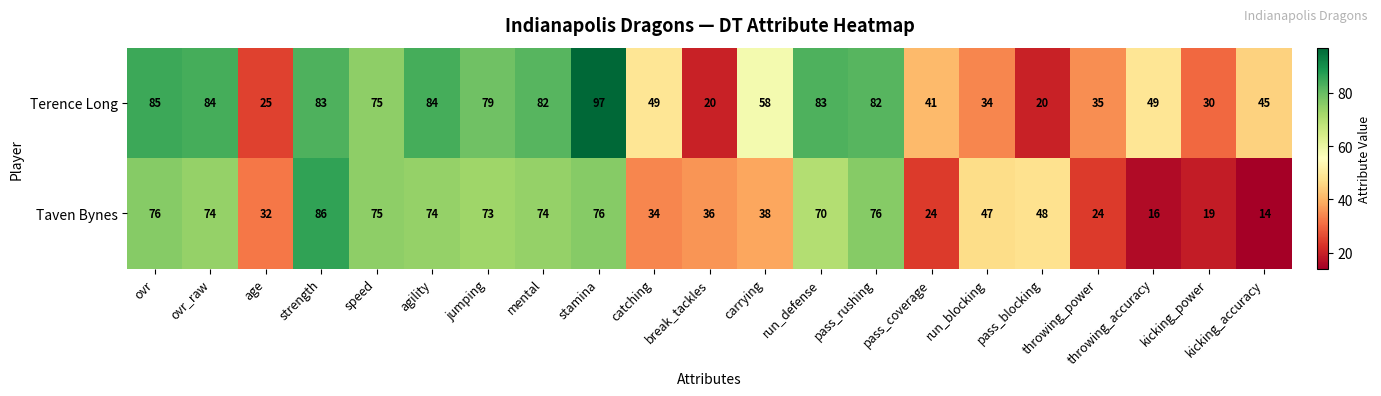

Which series has the largest range (max minus min)?

Terence Long